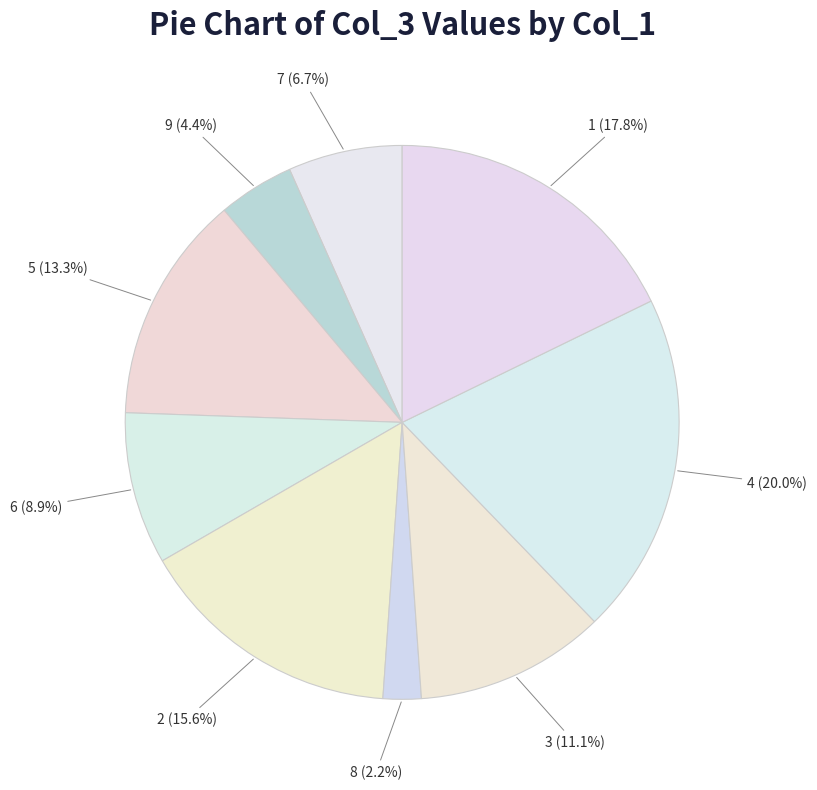

To the nearest percent, what percentage of the pie is 1?

18%